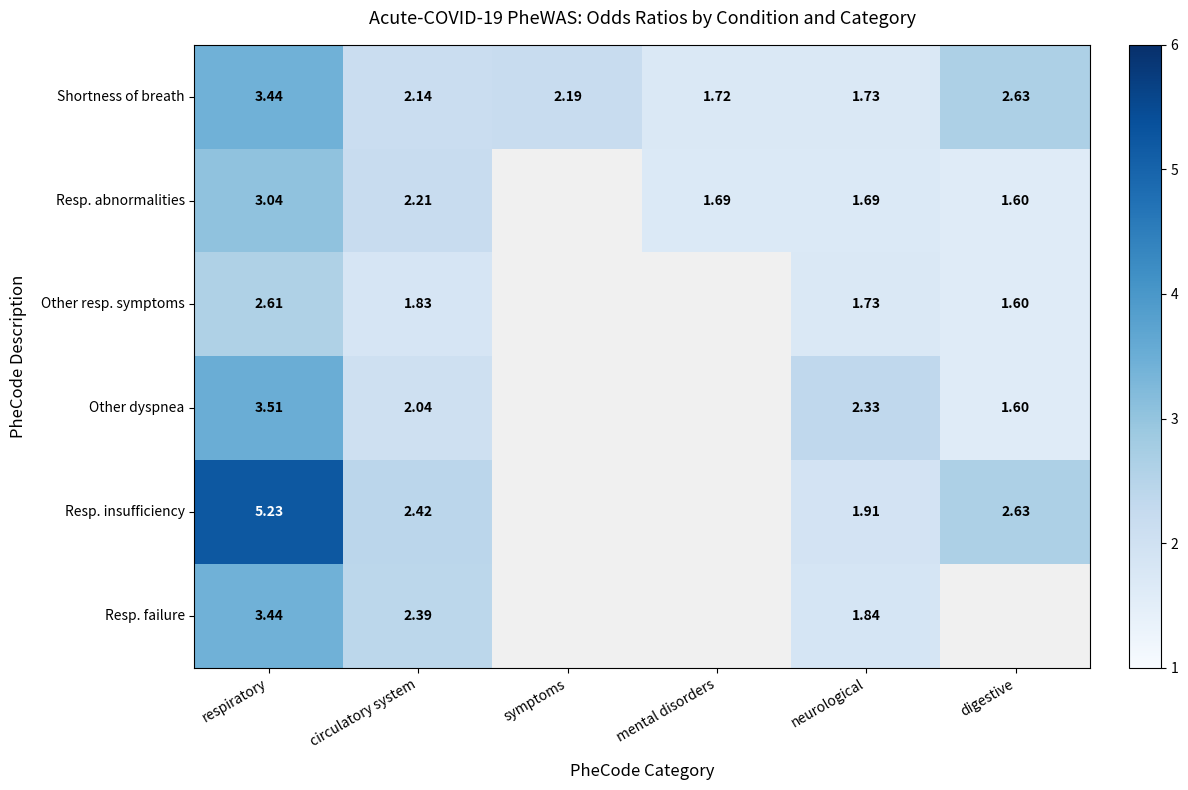

At how many categories does at least one series exceed 0?

6